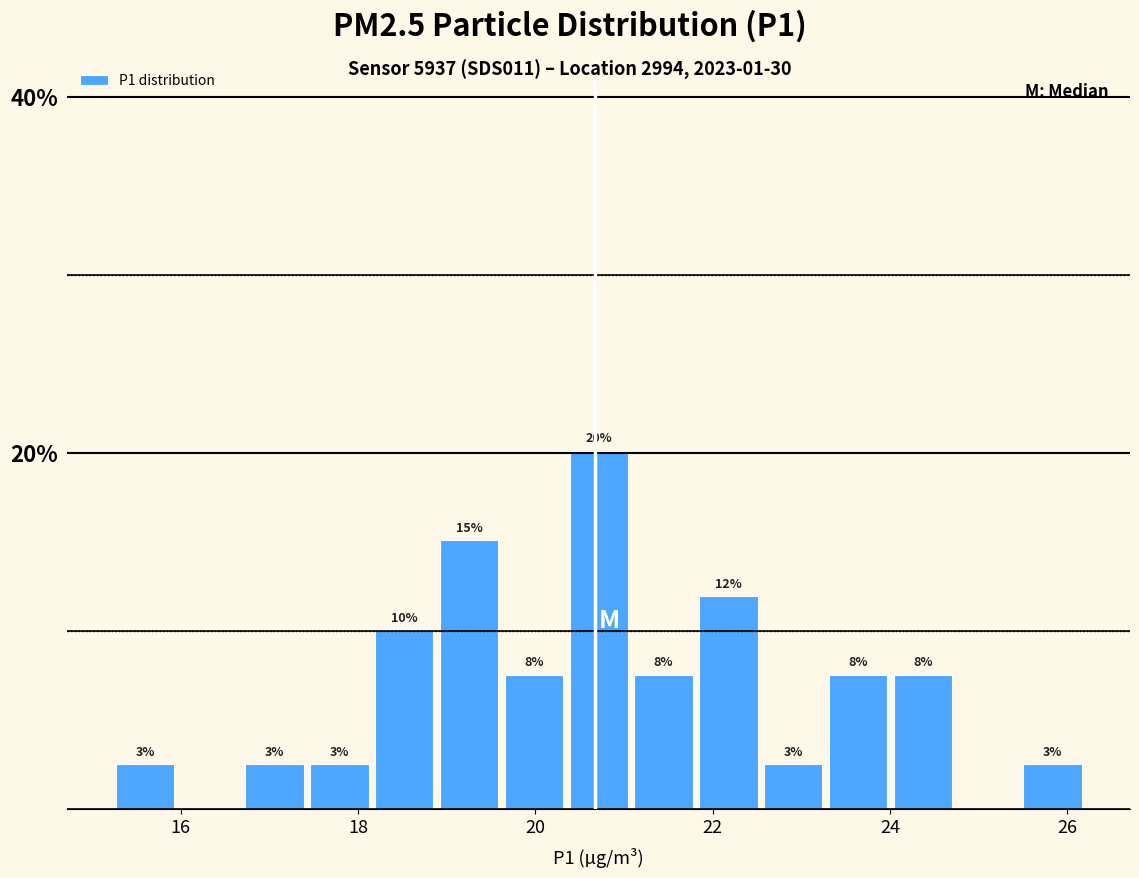

Read against the x-axis, roughly where is the centre of the tallest bar?

20.8